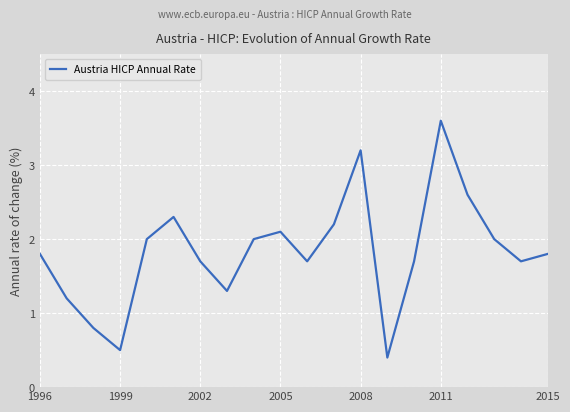

What is the difference between the maximum and minimum values?

3.2